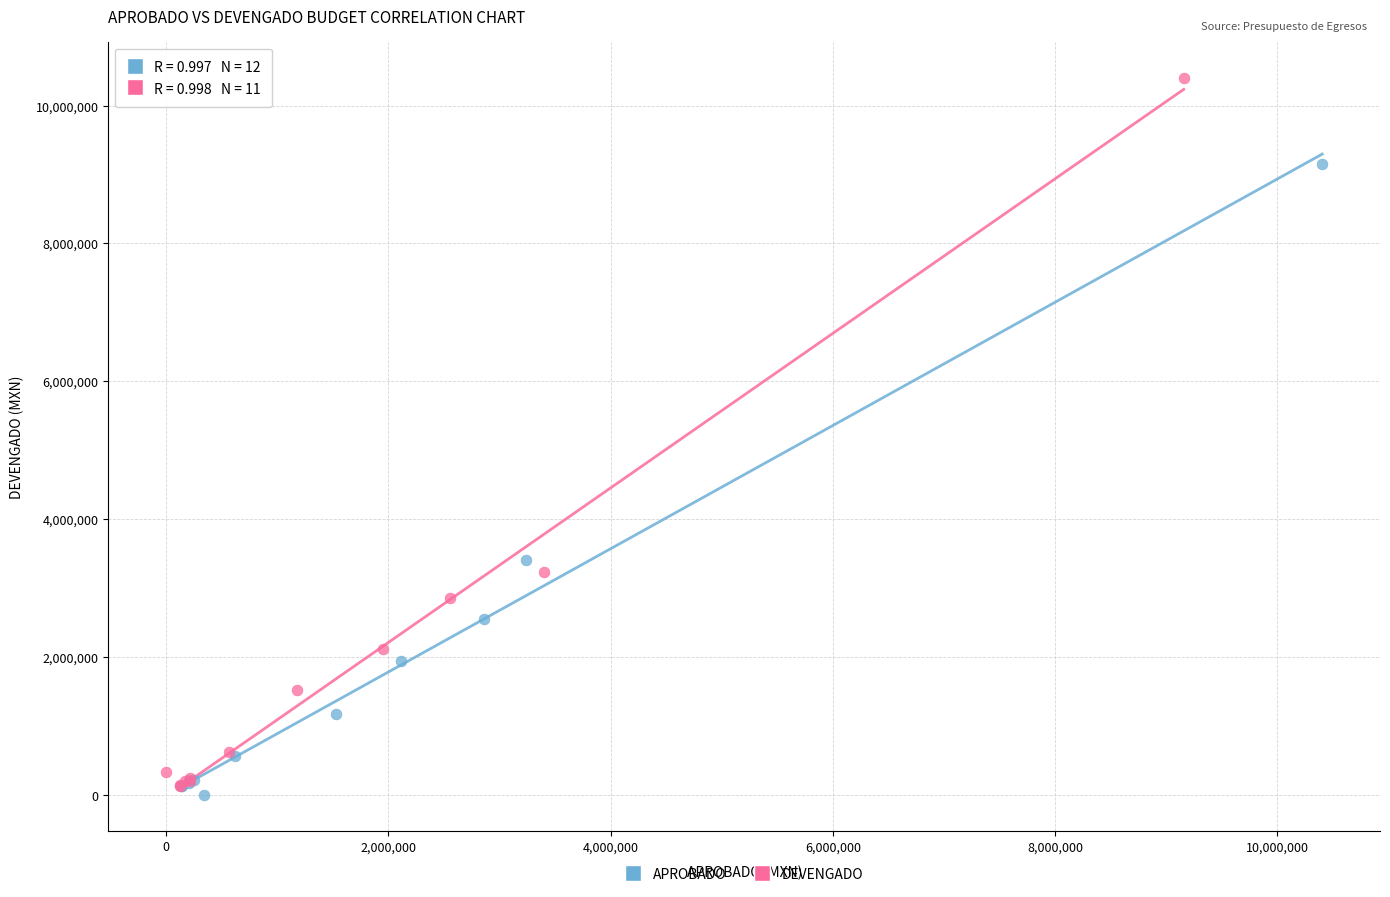

Which series has the widest spread of Y values?

DEVENGADO